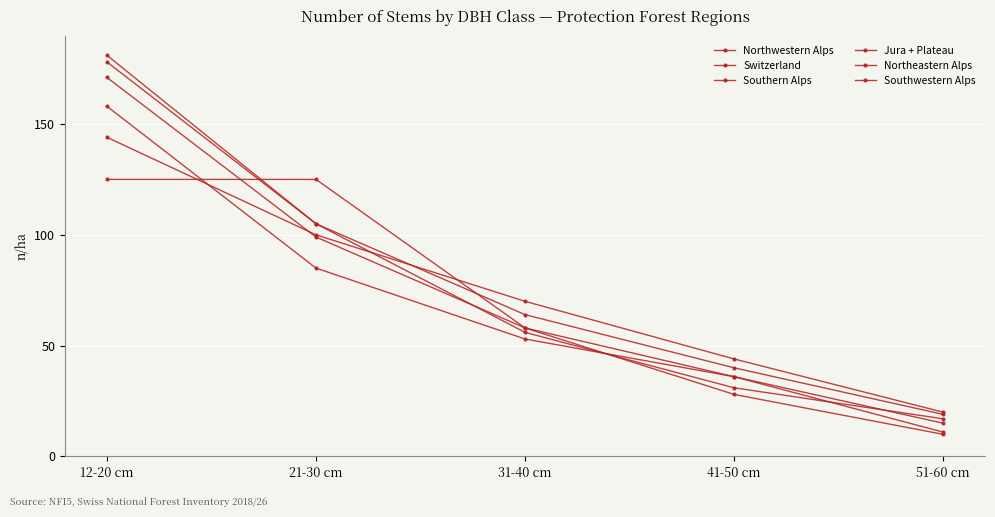

True or false: Switzerland has more than 0 interior local peaks.

False